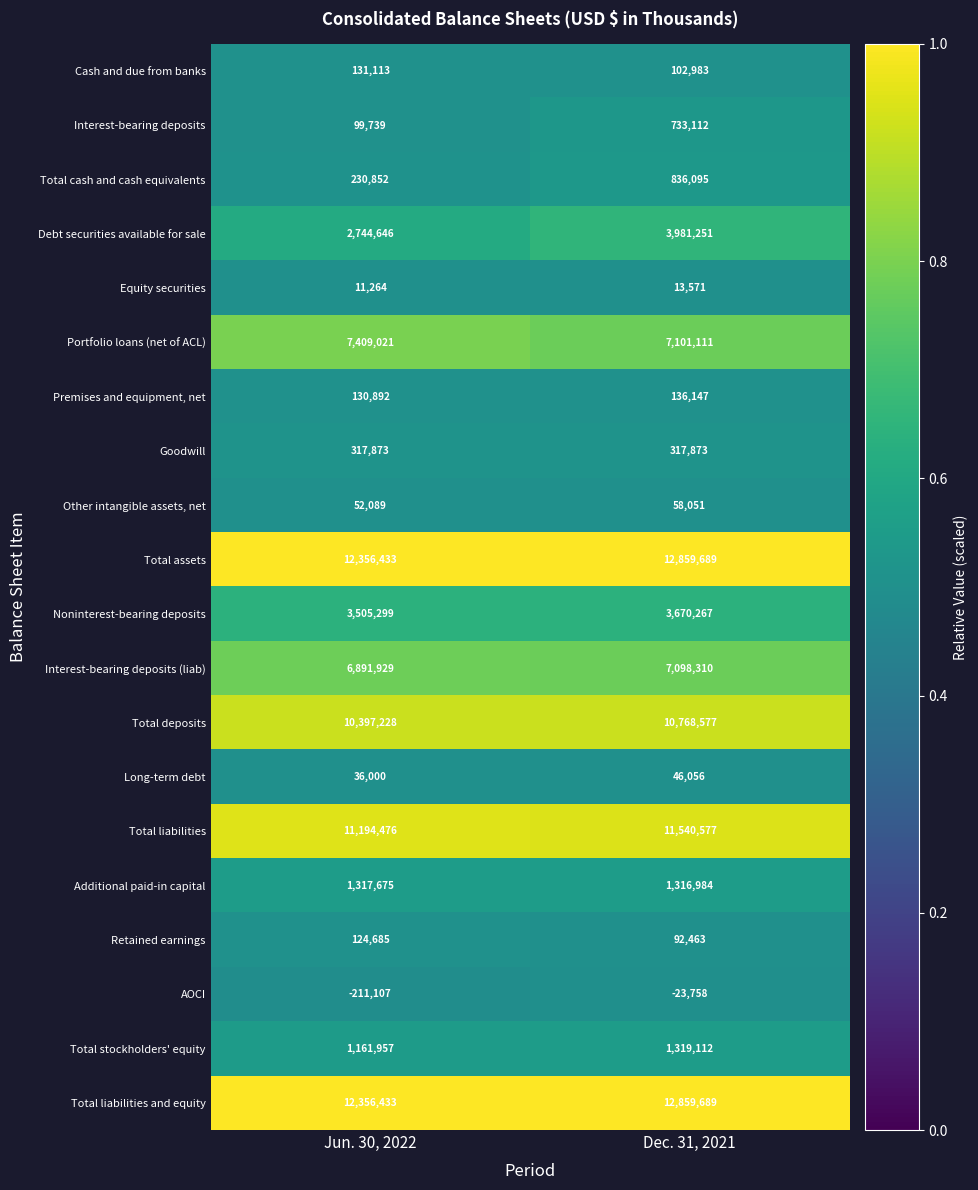

At which label is Additional paid-in capital closest to 1317329?

Dec. 31, 2021